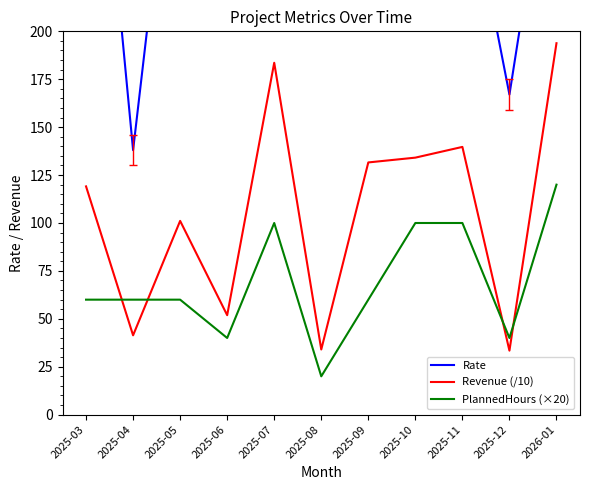

Is this an area chart (filled region under the line)?

No